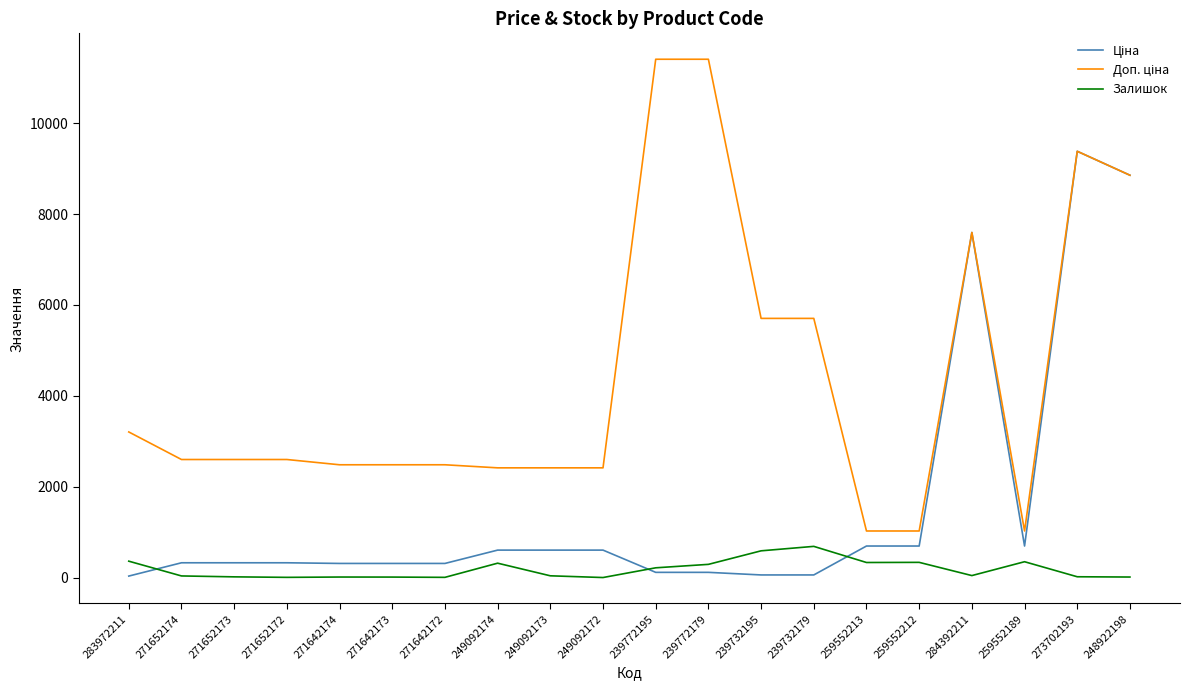

True or false: Залишок has a value of 360.0 at 283972211.

True